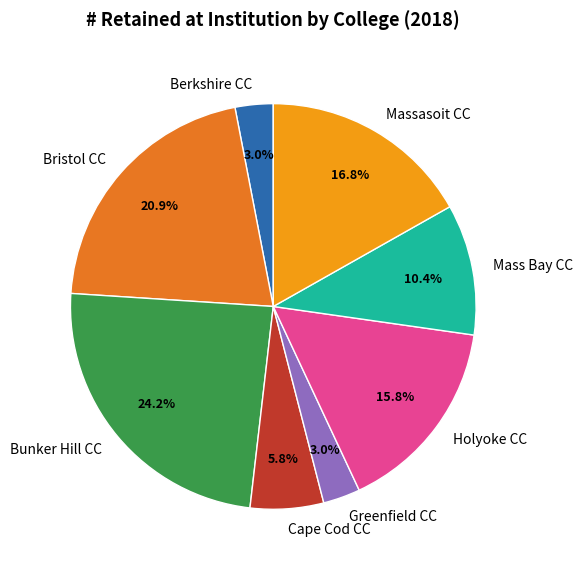

How much of the chart is everything except Holyoke CC?

84.2%